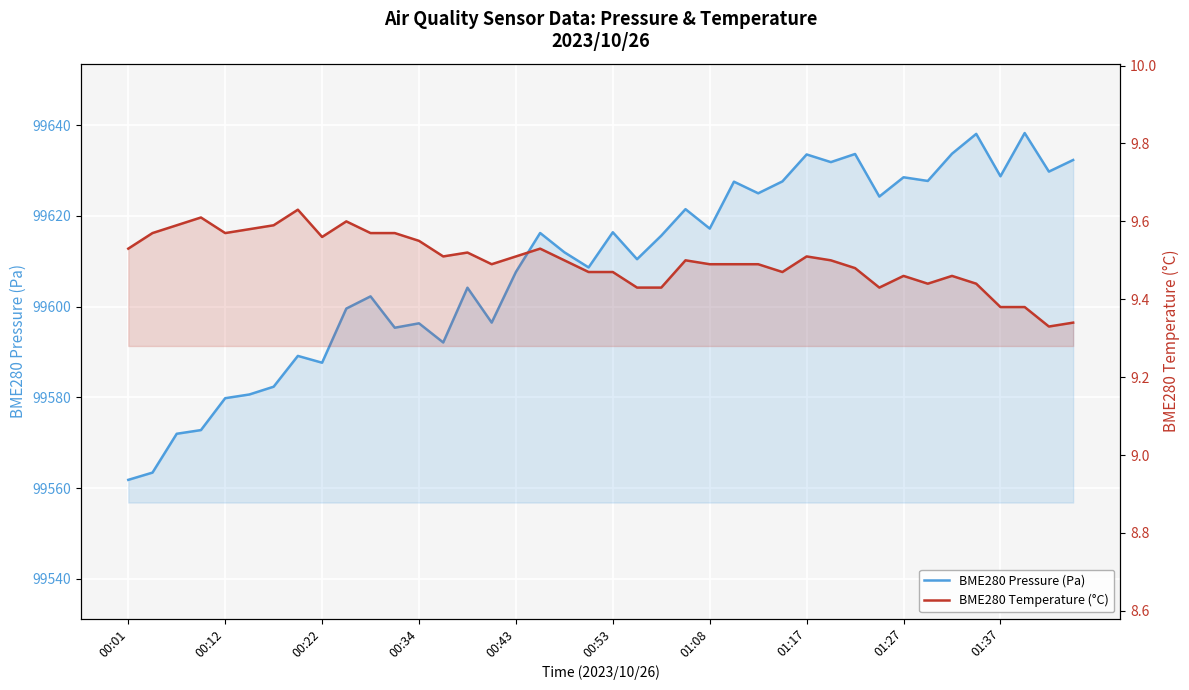

How many lines are shown in the chart?

2